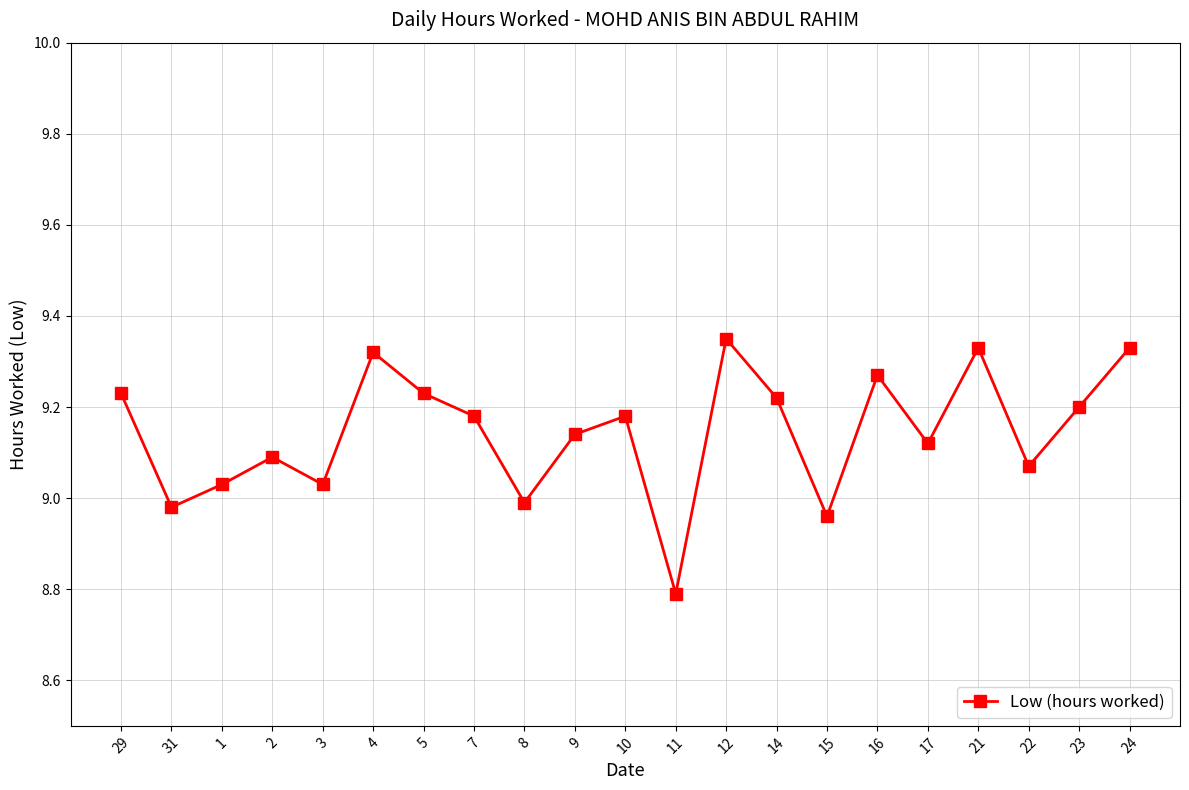

How many points are higher than both their immediate neighbors (excluding endpoints)?

6